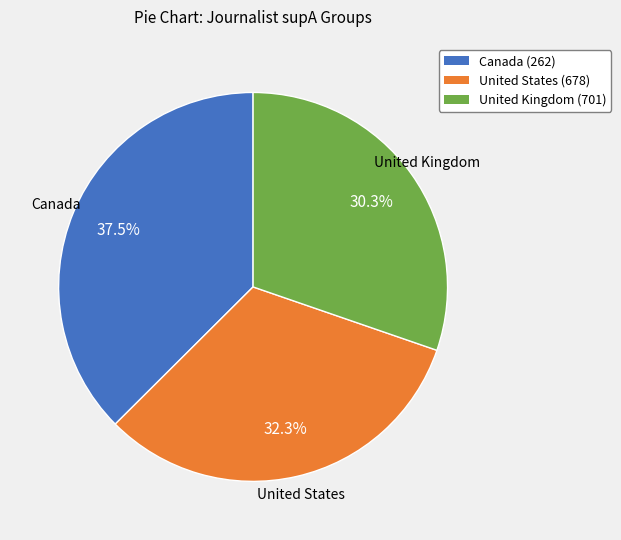

Which slice is the smallest?

United Kingdom (701)